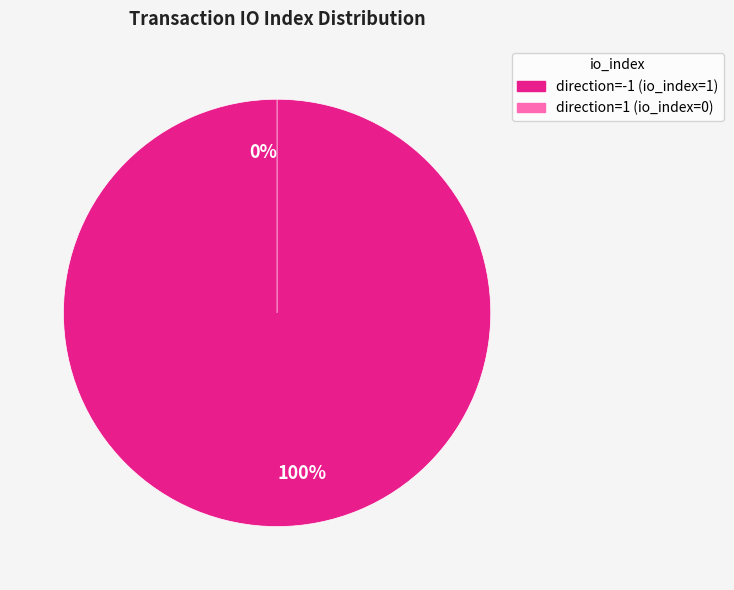

To the nearest percent, what percentage of the pie is direction=-1?

100%